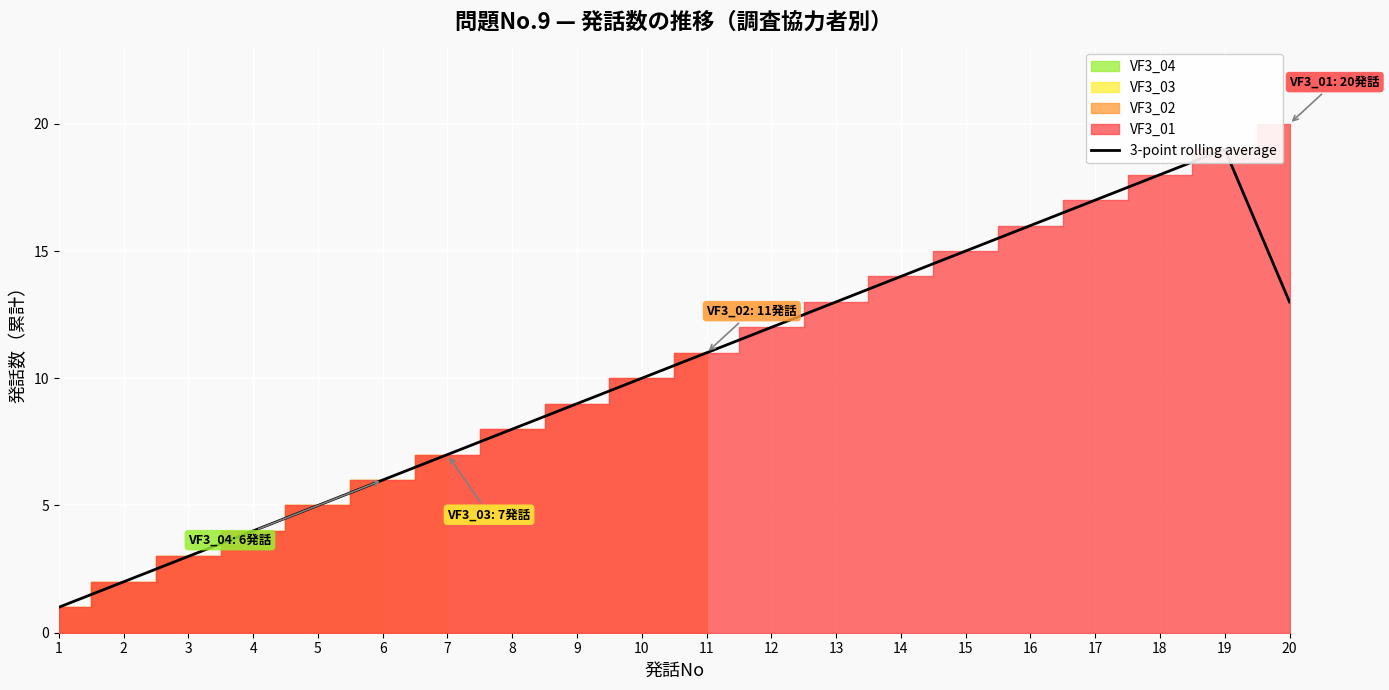

Does the chart display data point markers on the line(s)?

No